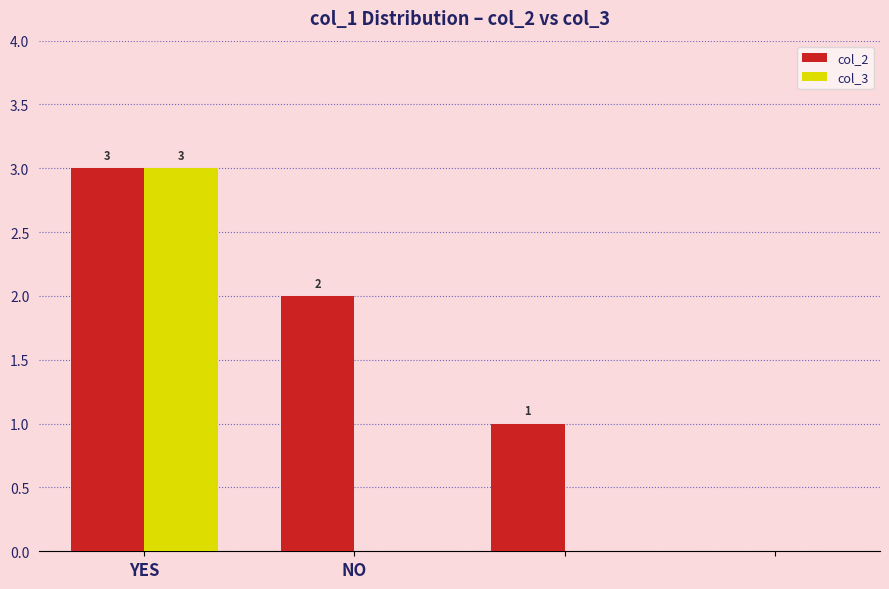

Which series has the largest total across all categories?

col_2